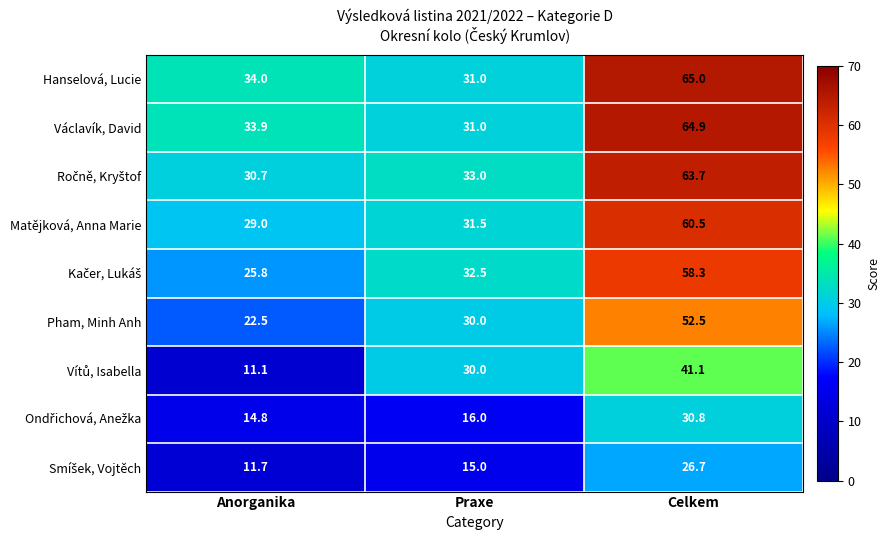

What is the sum of all Hanselová, Lucie values?

130.0